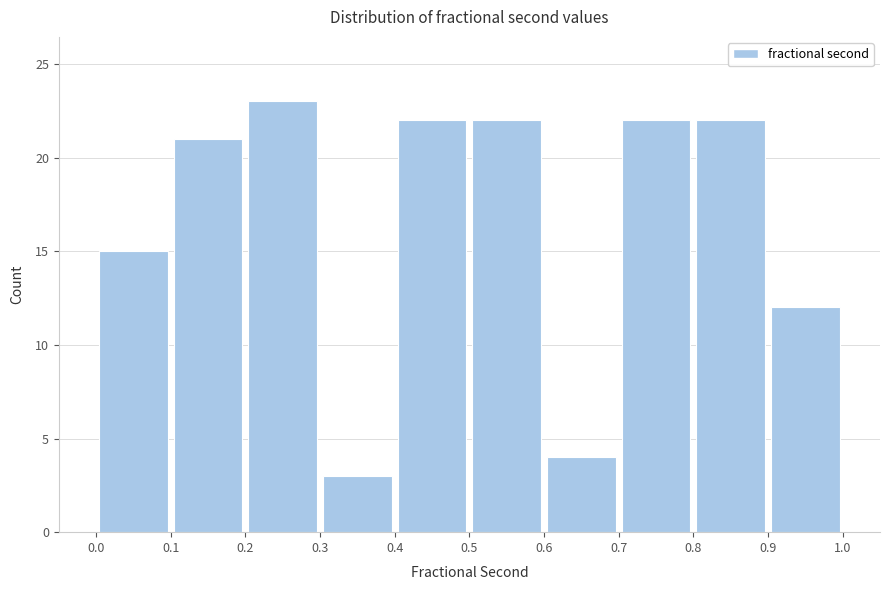

Reading left to right, list every bar in this chart as the range it spans on the x-axis followed by its height. The values are not printed on the chart, so give them approximately, as read against the axis.

0.0 to 0.1: 15
0.1 to 0.2: 21
0.2 to 0.3: 23
0.3 to 0.4: 3
0.4 to 0.5: 22
0.5 to 0.6: 22
0.6 to 0.7: 4
0.7 to 0.8: 22
0.8 to 0.9: 22
0.9 to 1.0: 12